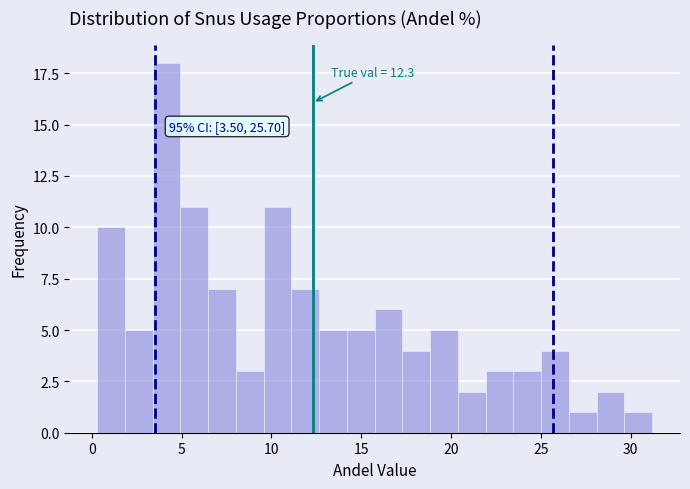

Around what value on the x-axis is the tallest bar? Give the approximate position of its centre, as read against the axis.

4.0